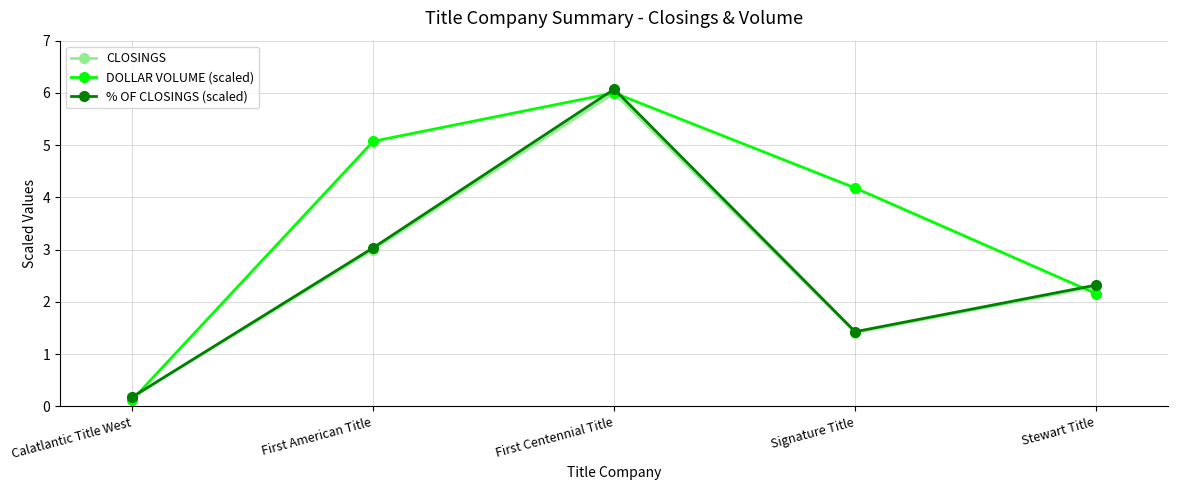

What is the value of the DOLLAR VOLUME (scaled) point at the 2nd from the left?

5.1